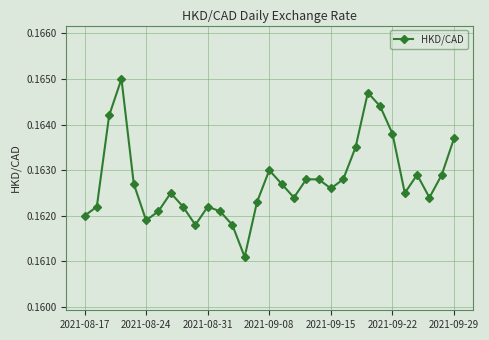

True or false: there are more than 1 points higher than both neighbors.

True